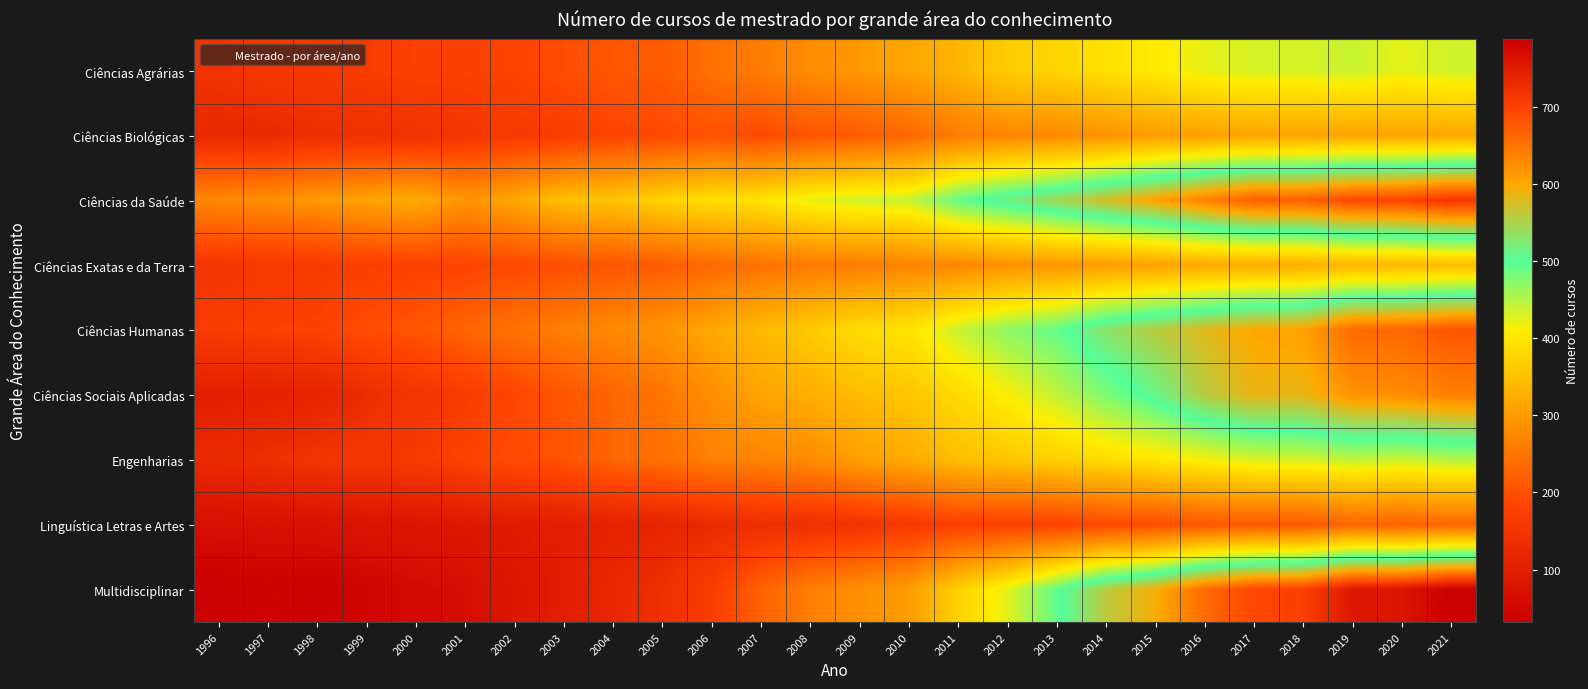

What is the total value across all series at 2004?

1912